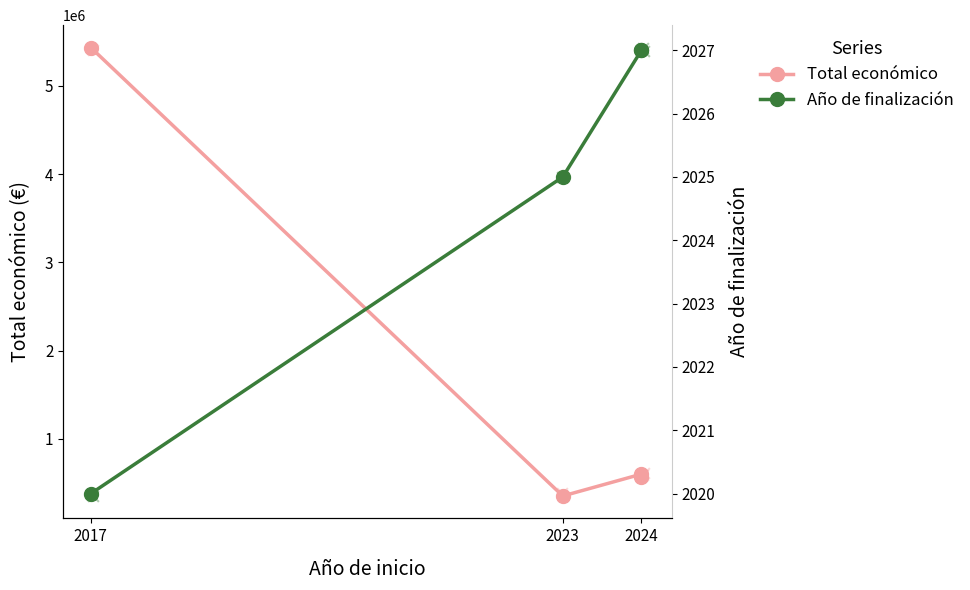

At how many categories does at least one series exceed 1551223?

1